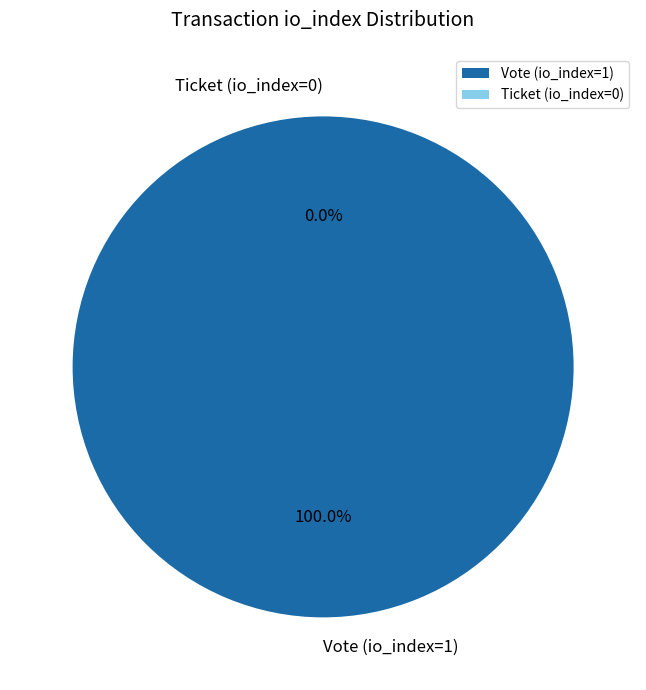

Is there a majority slice in this chart?

Yes